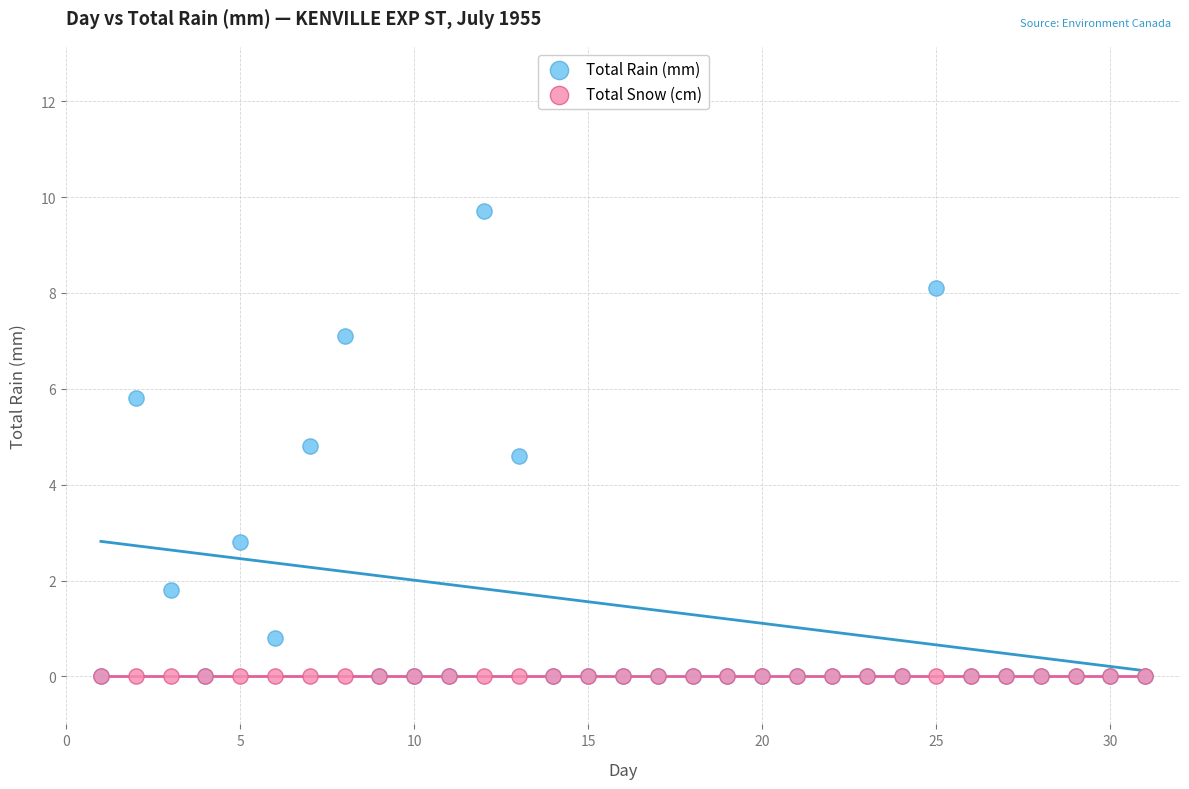

Across all series, what Y value is closest to 4?

4.6